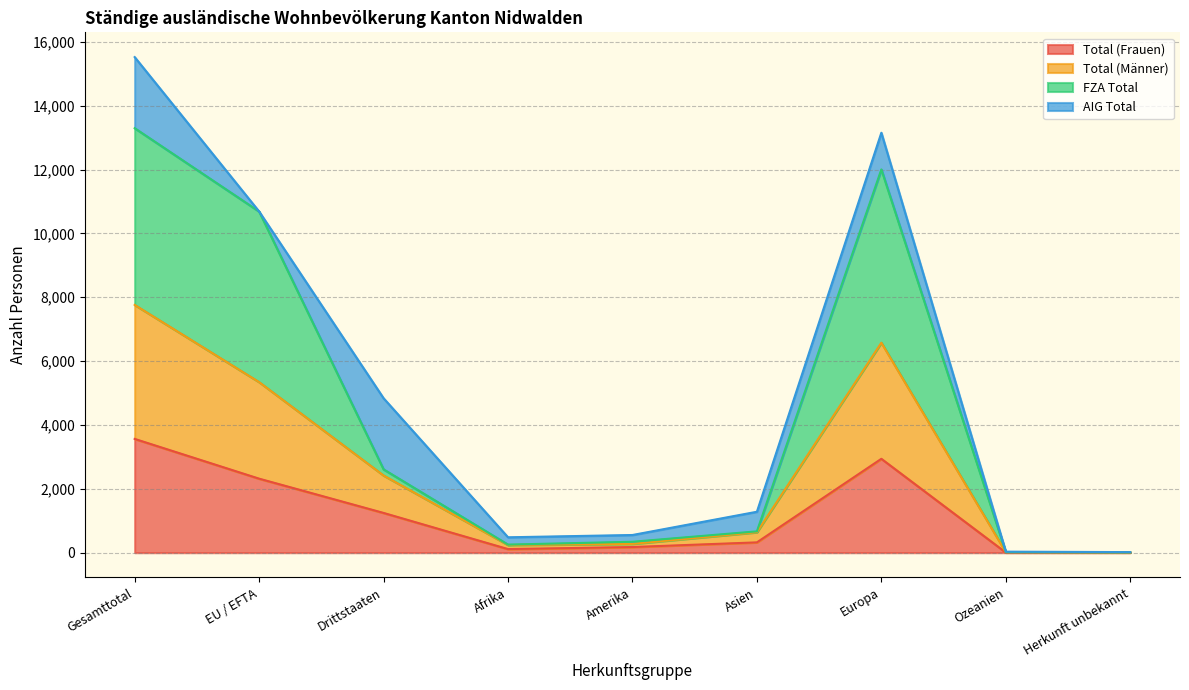

What value does the Total (Frauen) series have at Europa, to the nearest 100?

2900